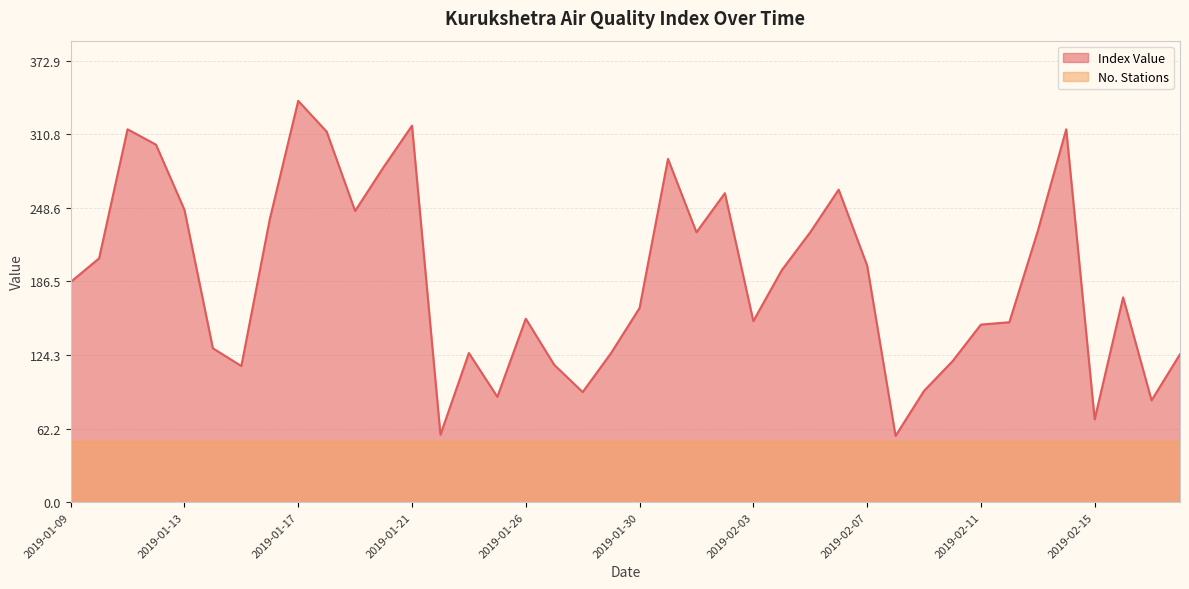

Which has a higher value, 2019-02-02 or 2019-01-17?

2019-01-17